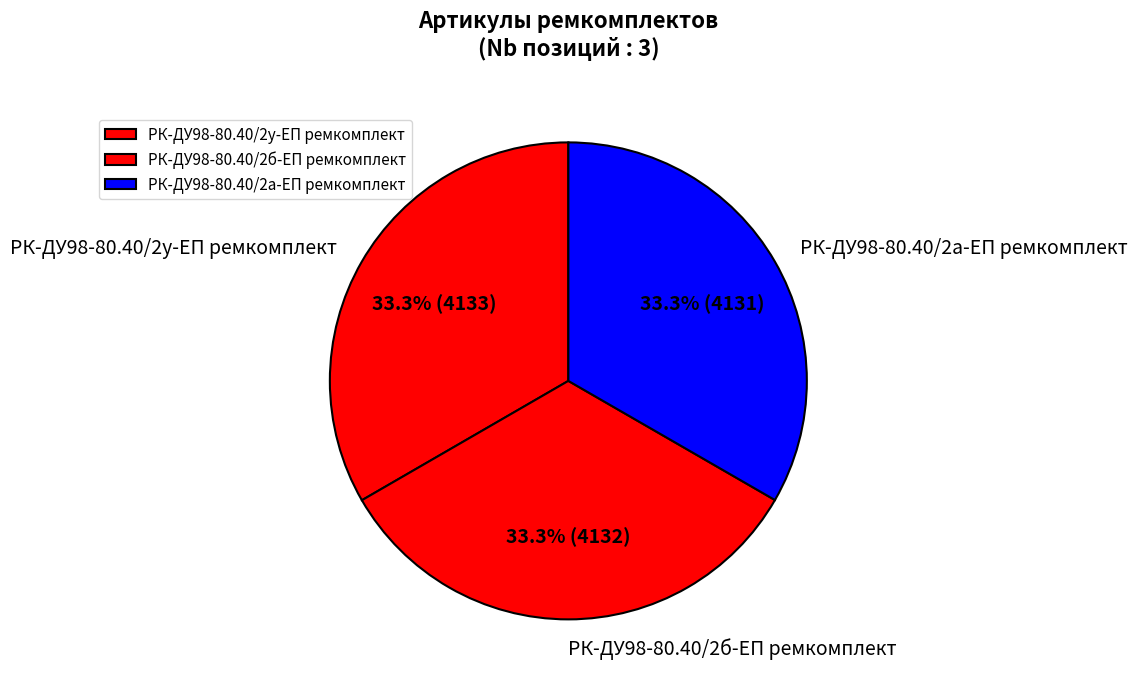

Combined, do РК-ДУ98-80.40/2у-ЕП ремкомплект and РК-ДУ98-80.40/2б-ЕП ремкомплект account for over 50%?

Yes